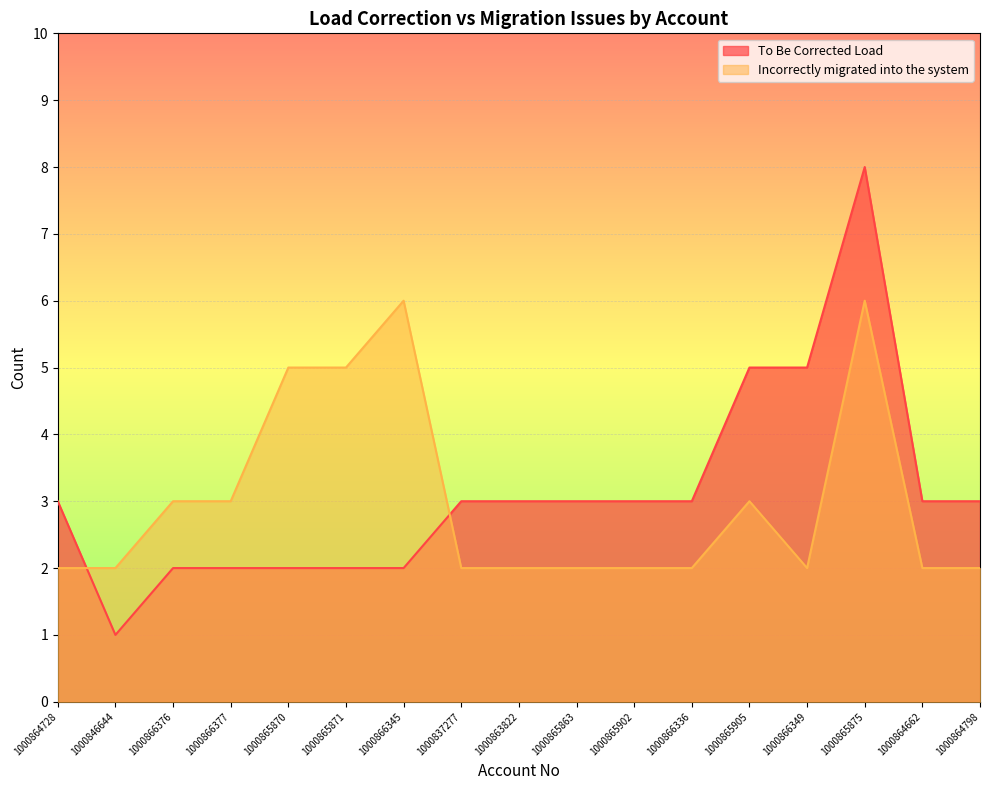

How many lines are shown in the chart?

2